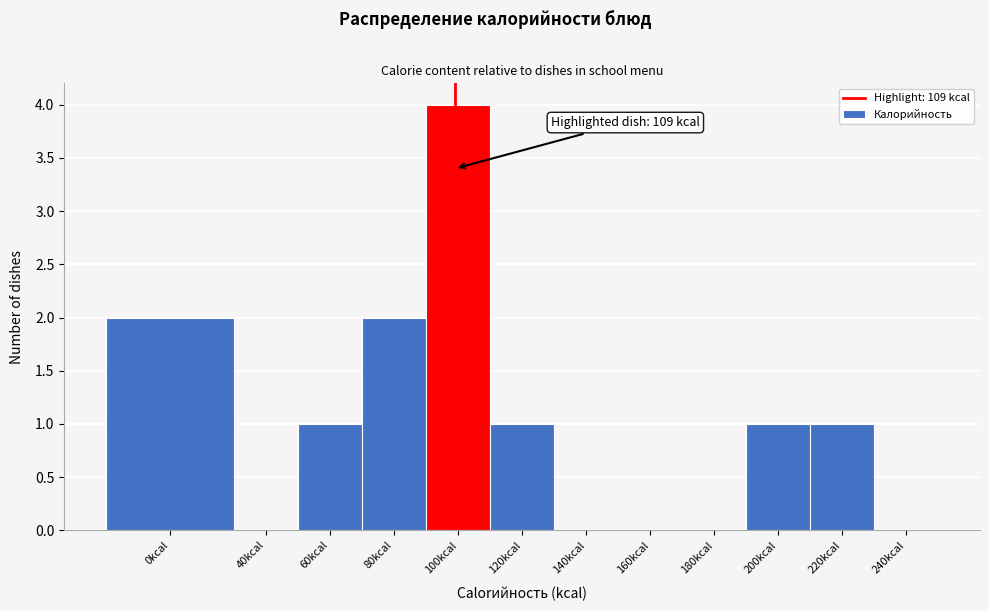

Reading left to right, what are all the values shown in this chart?

0kcal=2	40kcal=0	60kcal=1	80kcal=2	100kcal=4	120kcal=1	140kcal=0	160kcal=0	180kcal=0	200kcal=1	220kcal=1	240kcal=0